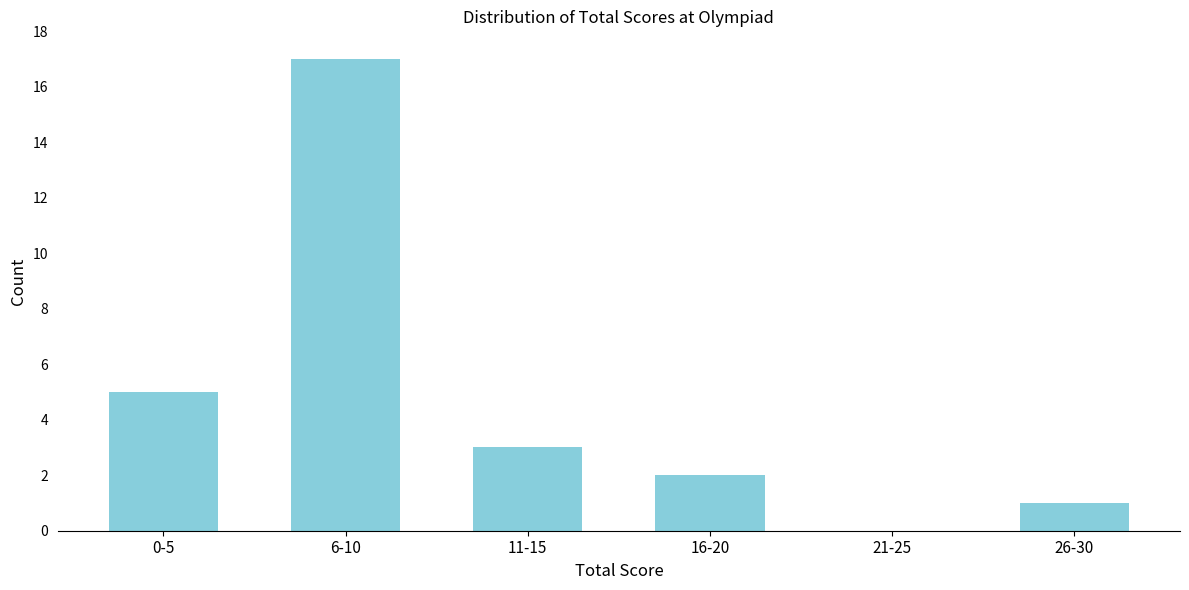

Reading left to right, transcribe all the data shown in this chart.

0-5=5	6-10=17	11-15=3	16-20=2	21-25=0	26-30=1